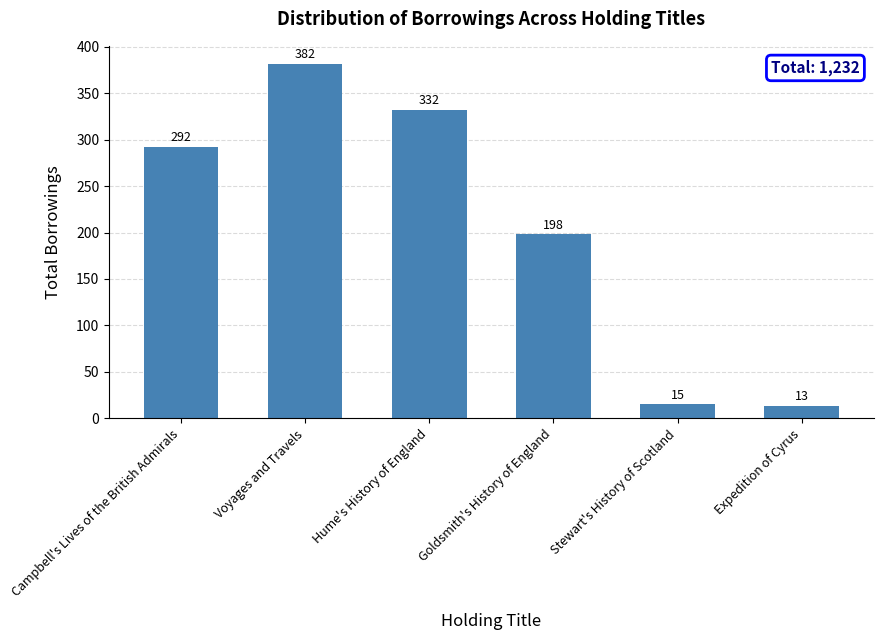

What is the change in value from Campbell's Lives of the British Admirals to Expedition of Cyrus?

-279